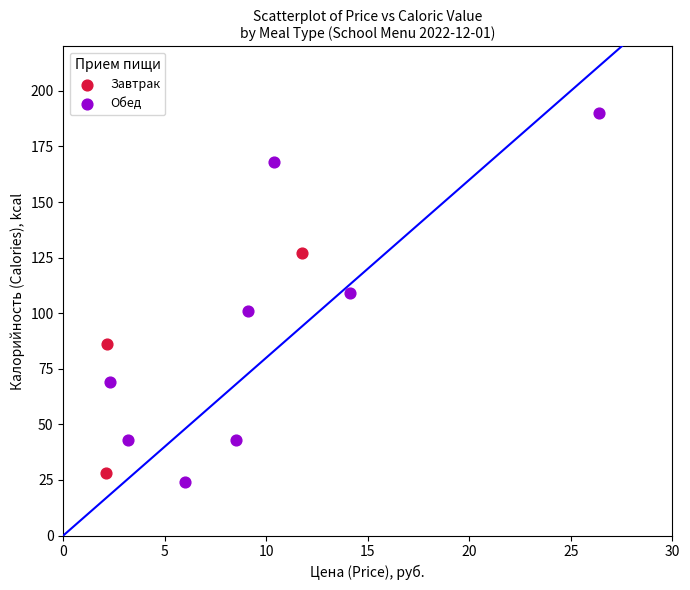

Which series has the widest spread of Y values?

Обед